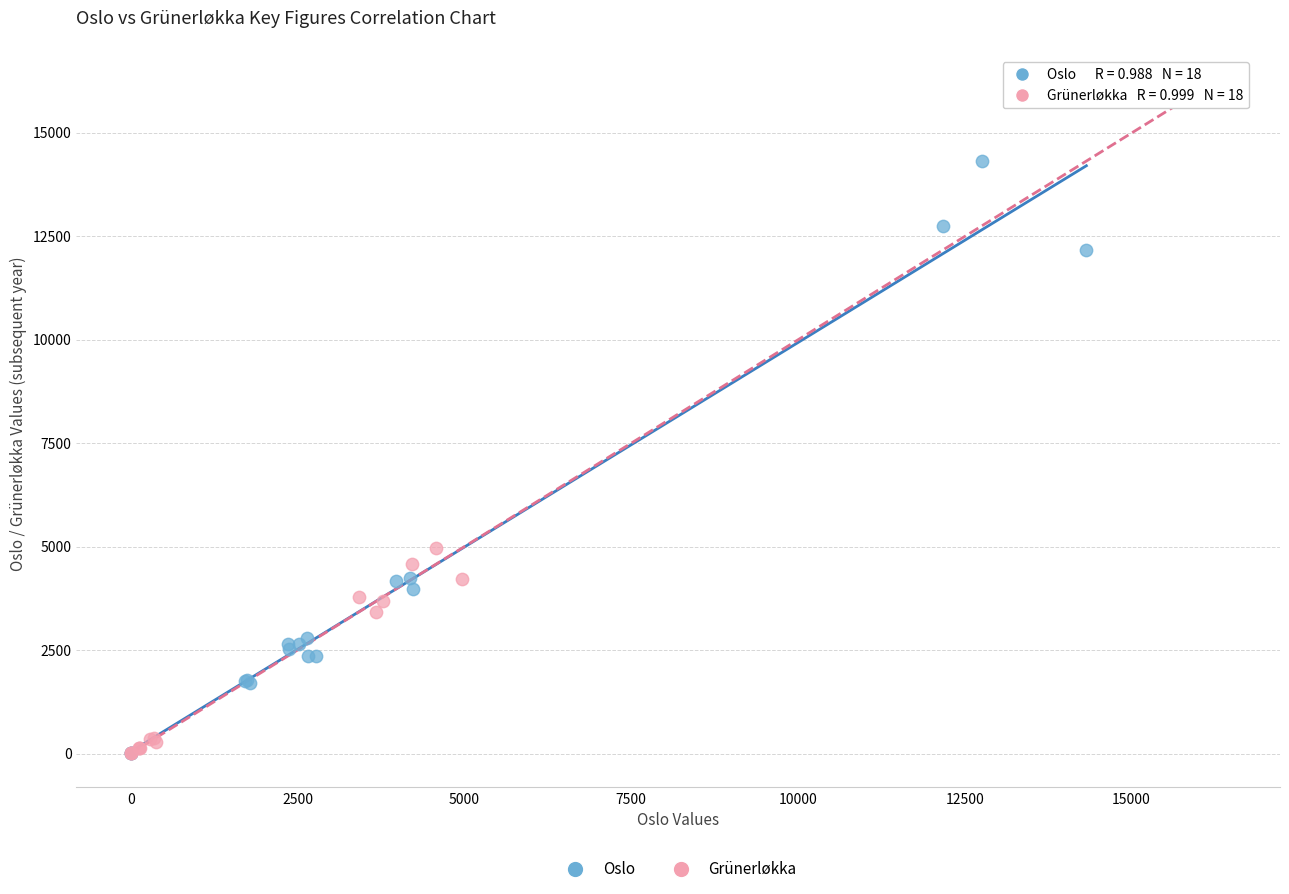

Which series reaches the maximum Y coordinate?

Grünerløkka